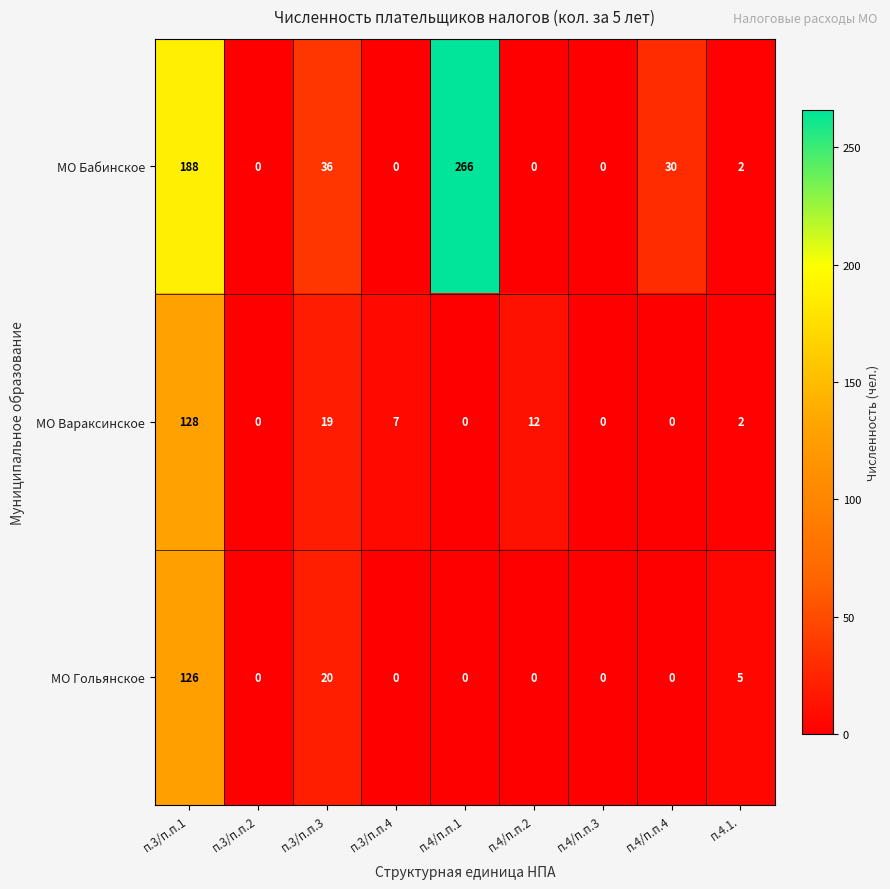

What is the total value across all series at п.4/п.п.2?

12